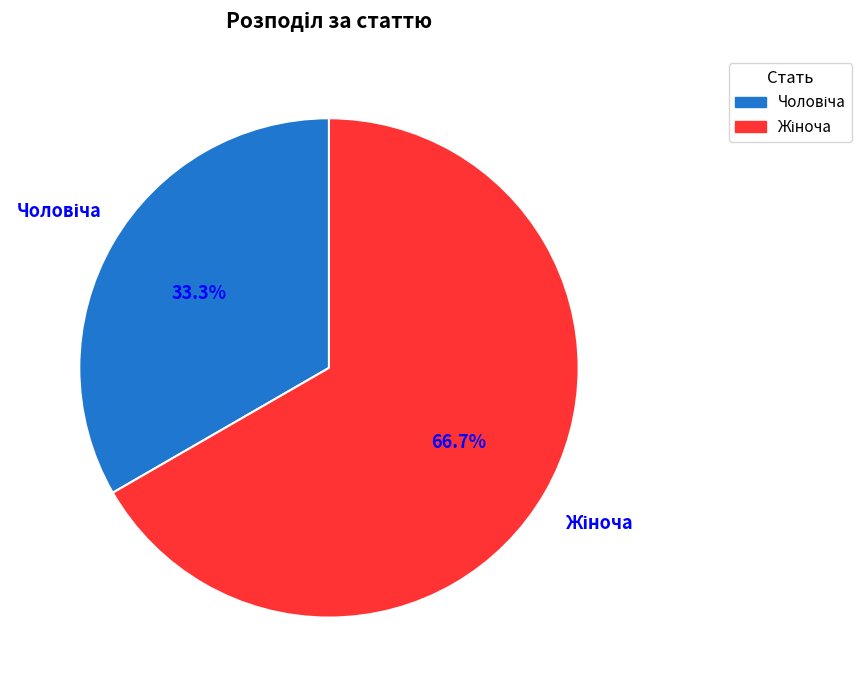

To the nearest percent, what is the average slice percentage?

50%